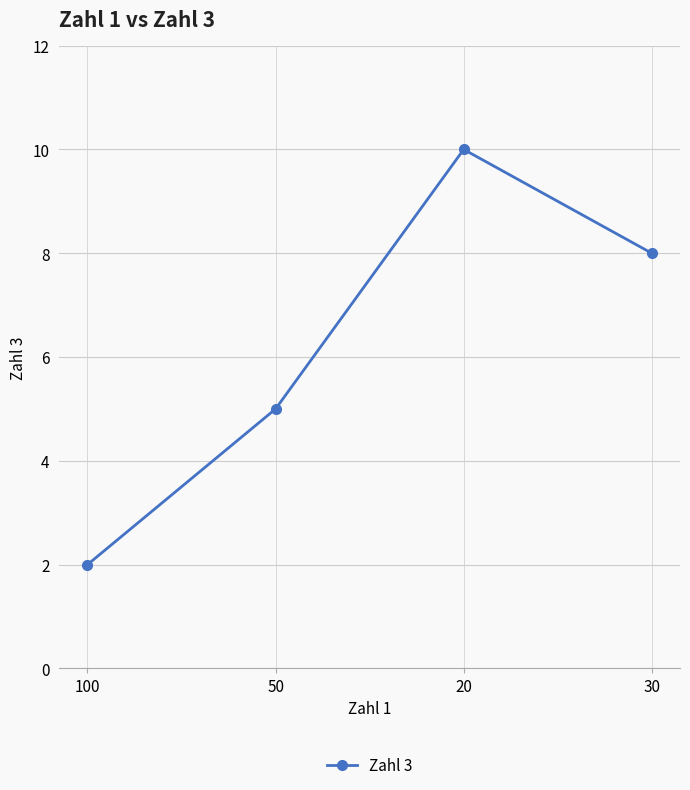

What position from the left is 100?

1